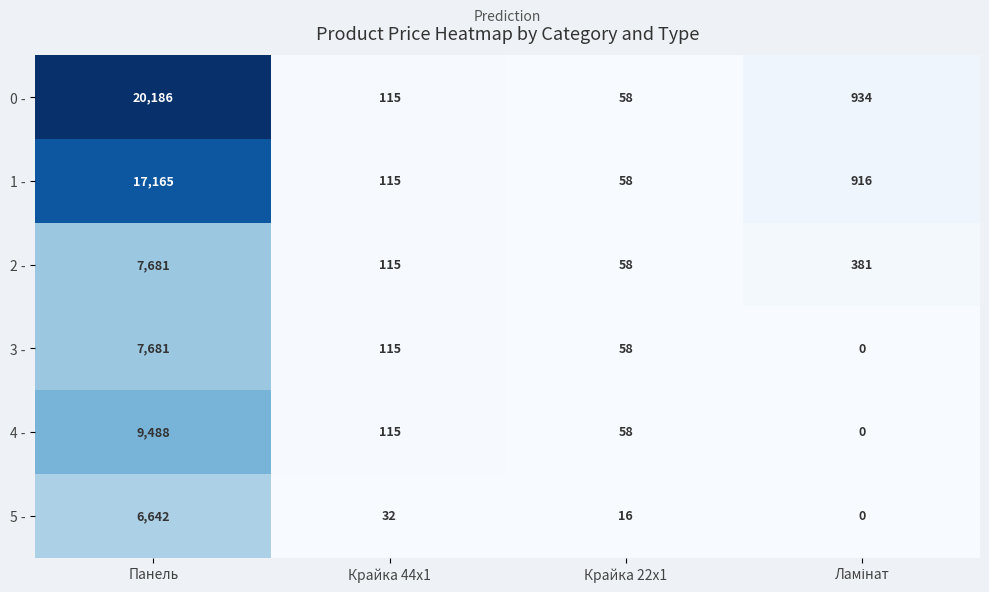

The 0 - series shows 9547 at Панель. True or false?

False